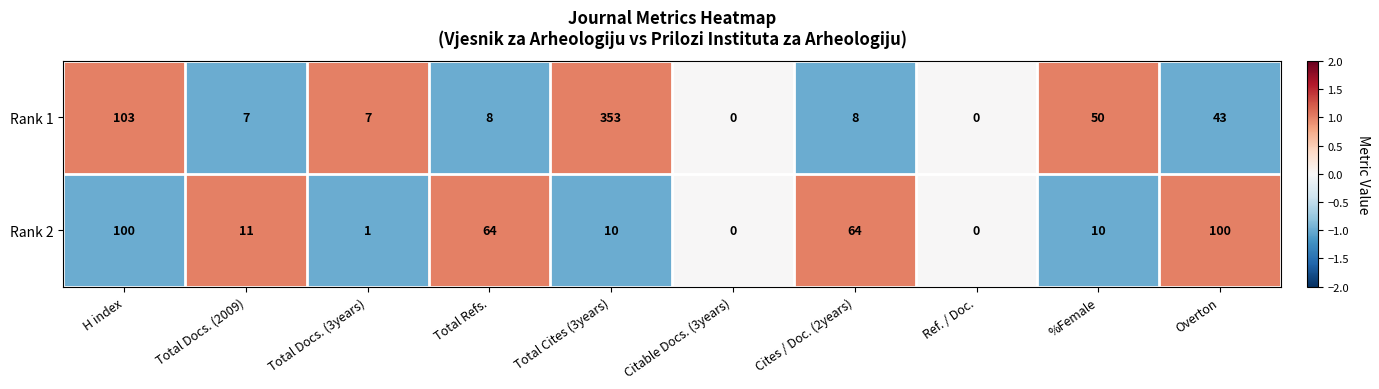

How many distinct data groups are displayed?

2